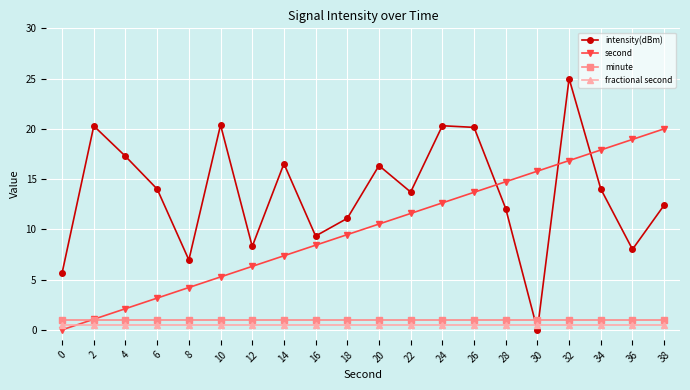

Where is the first local minimum for intensity(dBm)?

8